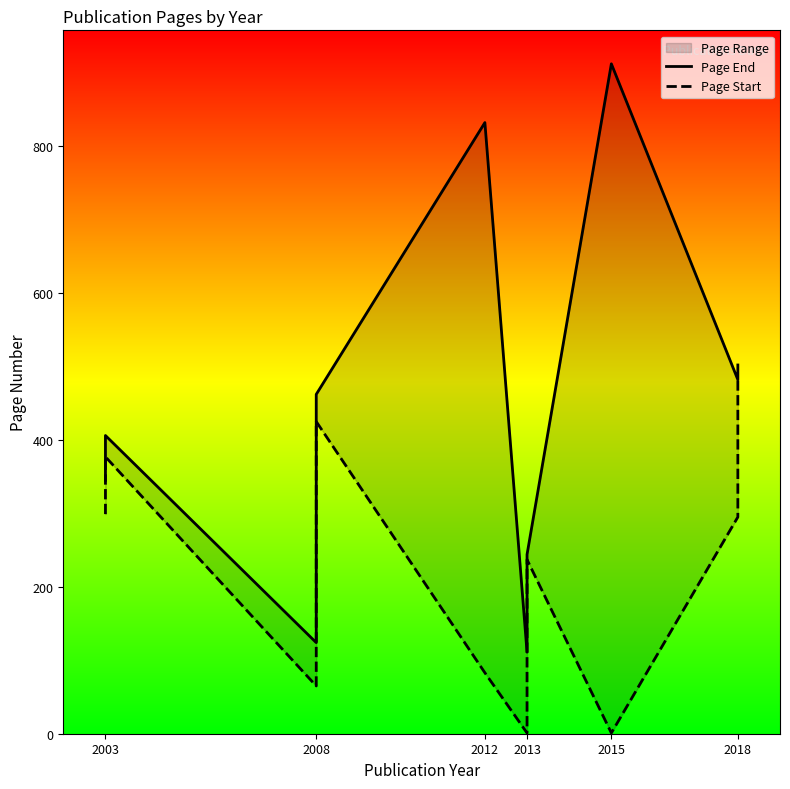

How many lines are shown in the chart?

2